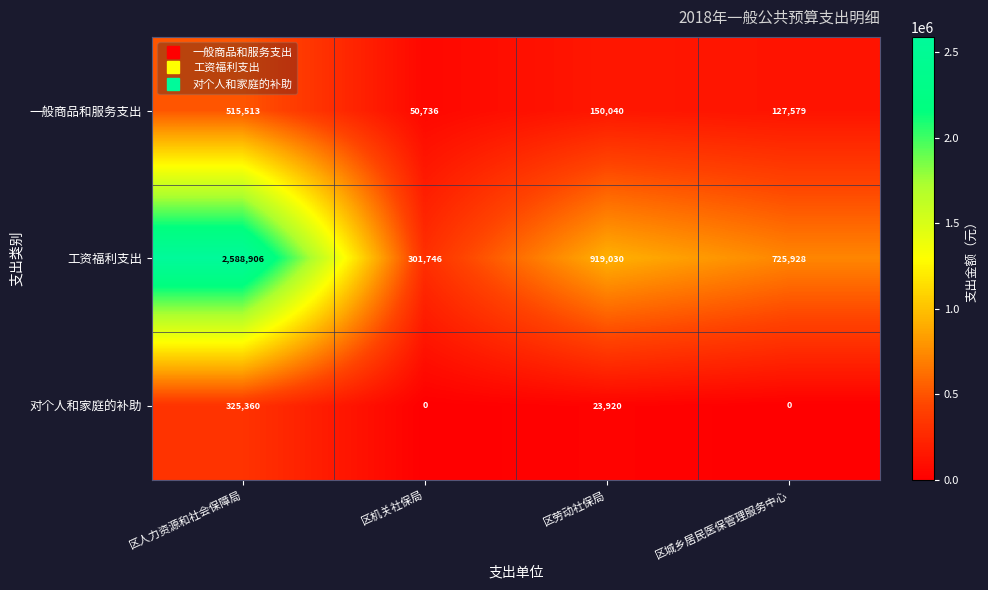

At 区劳动社保局, list the series in order from smallest to largest.

对个人和家庭的补助, 一般商品和服务支出, 工资福利支出